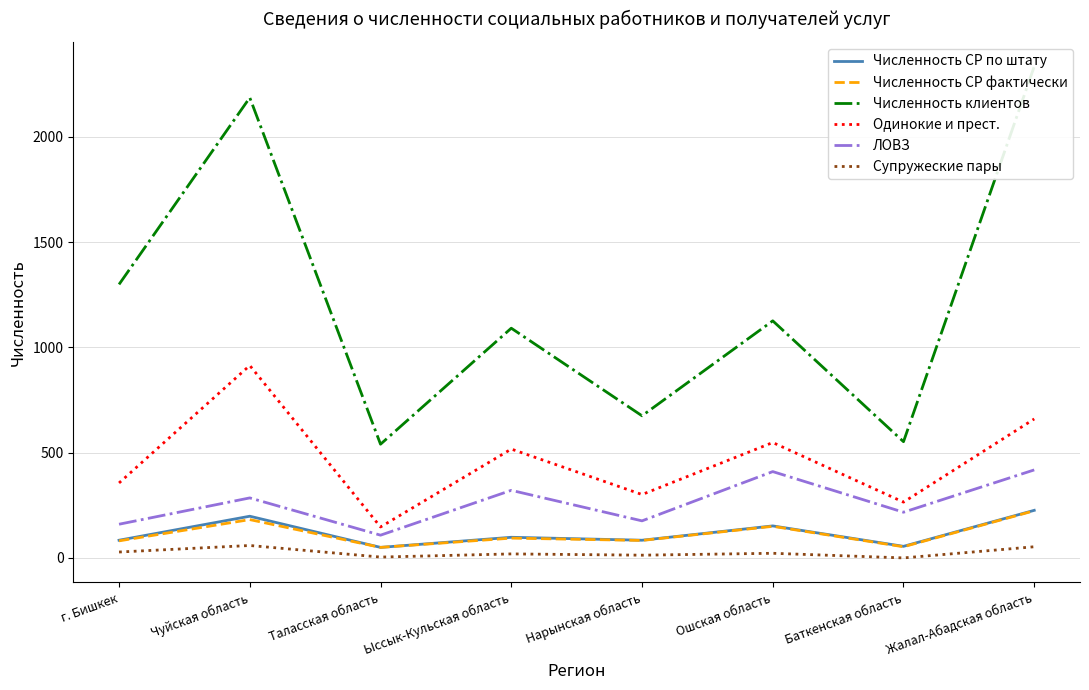

True or false: Супружеские пары and Численность СР фактически intersect in this chart.

False